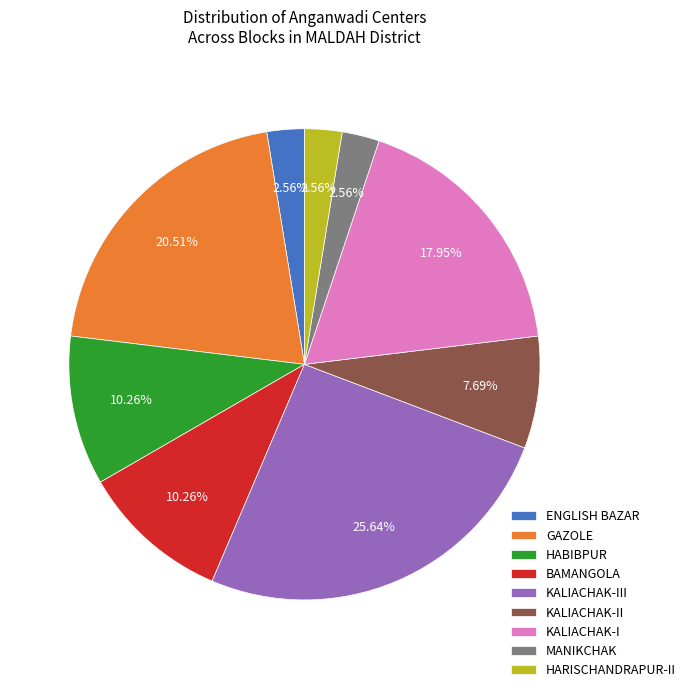

Which has a higher value, MANIKCHAK or HABIBPUR?

HABIBPUR